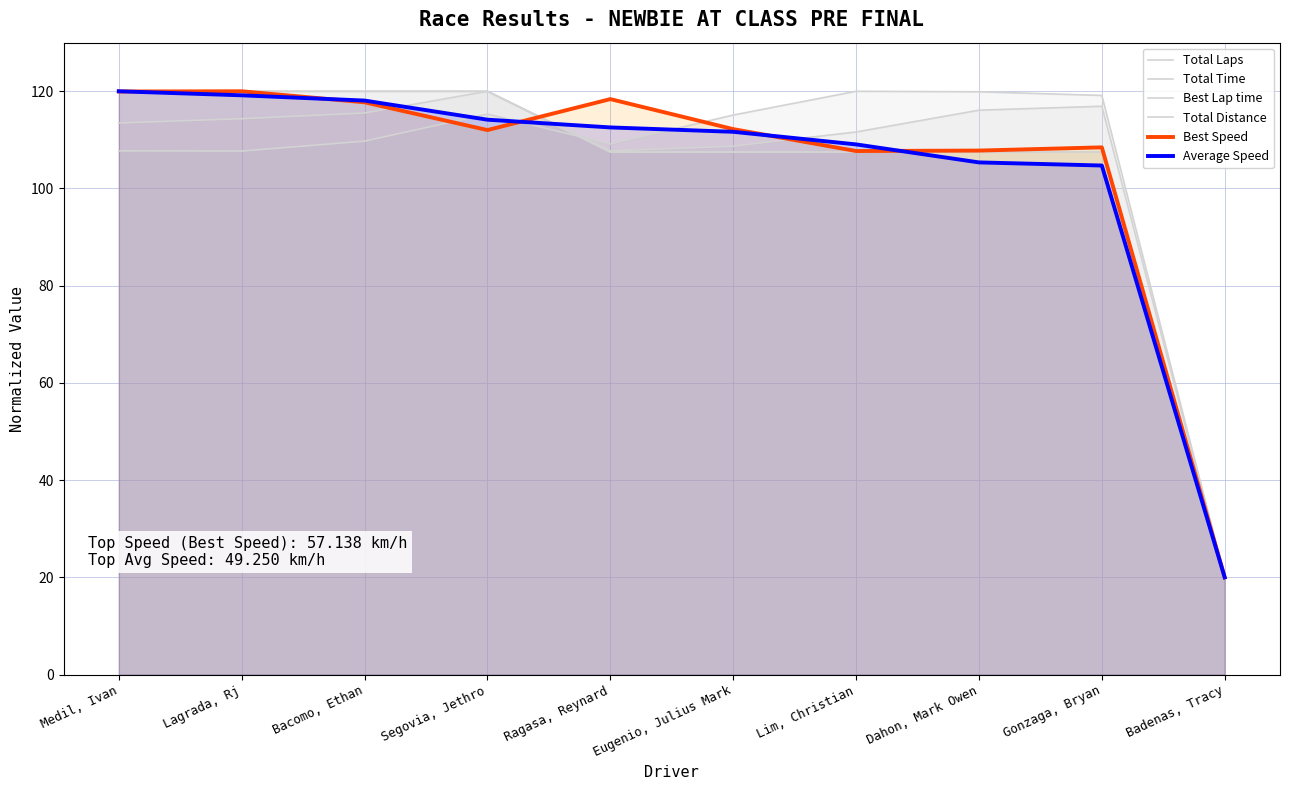

Between Dahon, Mark Owen and Gonzaga, Bryan, which series saw the biggest shift?

Total Time